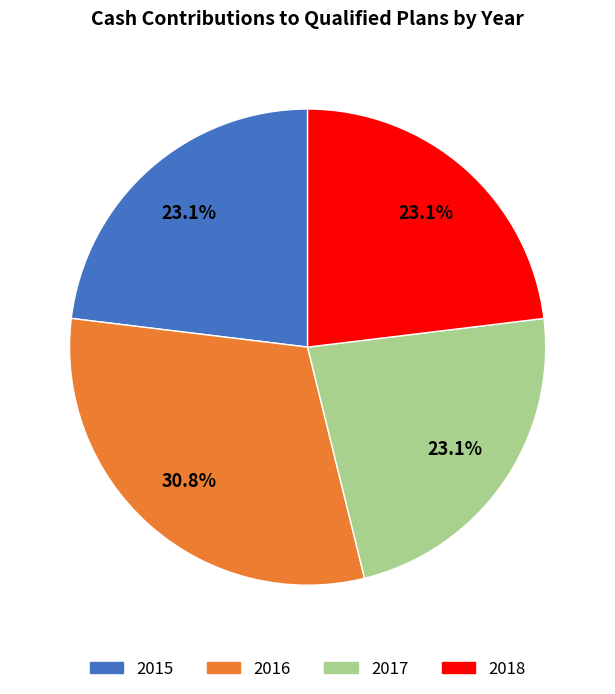

To the nearest percent, what is the average slice percentage?

25%